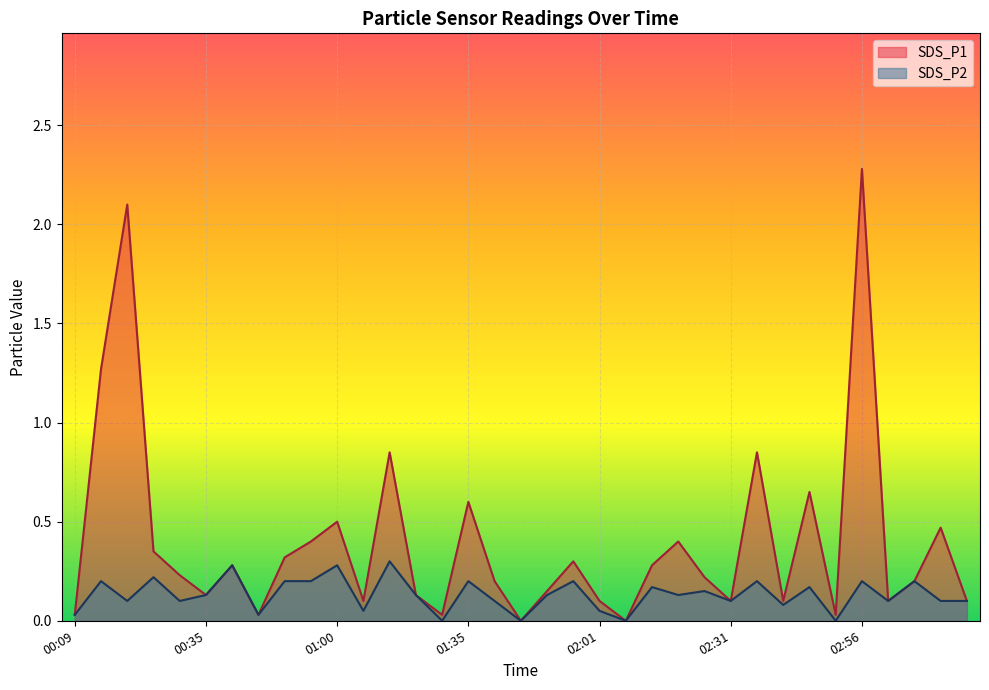

Reading left to right, what are all the values shown in this chart?

SDS_P1: 00:09=0.0	00:14=1.3	00:20=2.1	00:25=0.3	00:30=0.2	00:35=0.1	00:40=0.3	00:45=0.0	00:50=0.3	00:55=0.4	01:00=0.5	01:10=0.1	01:15=0.8	01:25=0.1	01:30=0.0	01:35=0.6	01:40=0.2	01:45=0.0	01:51=0.1	01:56=0.3	02:01=0.1	02:11=0.0	02:16=0.3	02:21=0.4	02:26=0.2	02:31=0.1	02:36=0.8	02:41=0.1	02:46=0.7	02:51=0.0	02:56=2.3	03:06=0.1	03:11=0.2	03:17=0.5	03:22=0.1
SDS_P2: 00:09=0.0	00:14=0.2	00:20=0.1	00:25=0.2	00:30=0.1	00:35=0.1	00:40=0.3	00:45=0.0	00:50=0.2	00:55=0.2	01:00=0.3	01:10=0.1	01:15=0.3	01:25=0.1	01:30=0.0	01:35=0.2	01:40=0.1	01:45=0.0	01:51=0.1	01:56=0.2	02:01=0.1	02:11=0.0	02:16=0.2	02:21=0.1	02:26=0.1	02:31=0.1	02:36=0.2	02:41=0.1	02:46=0.2	02:51=0.0	02:56=0.2	03:06=0.1	03:11=0.2	03:17=0.1	03:22=0.1